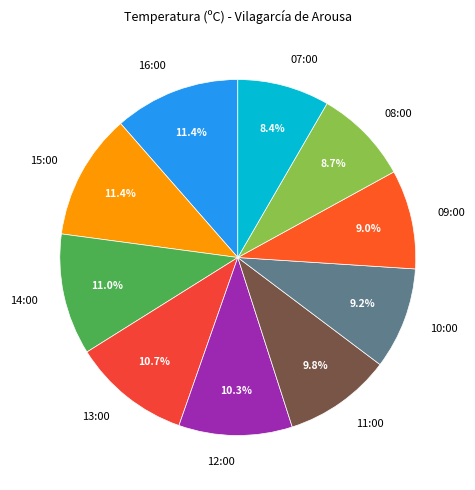

Is 08:00 the majority of the pie?

No